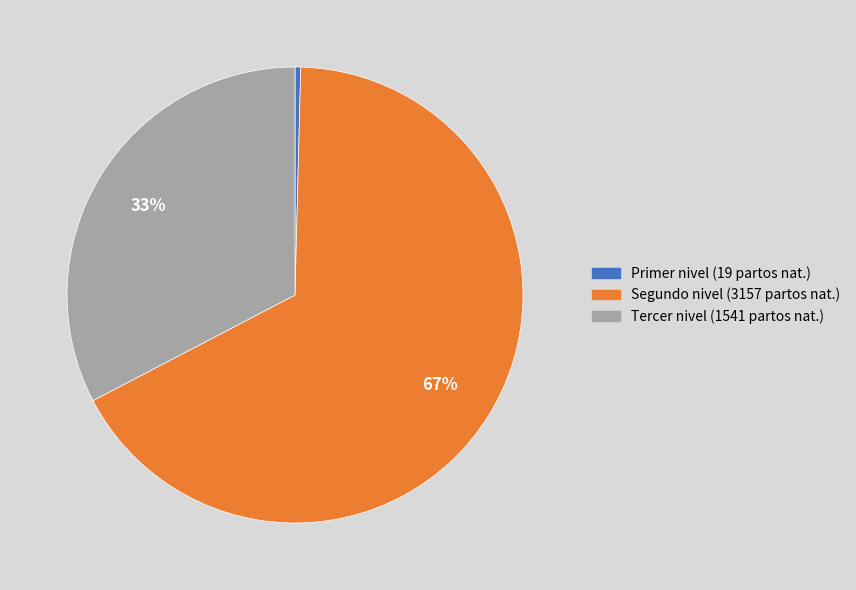

The Tercer nivel slice represents 41% of the pie. True or false?

False